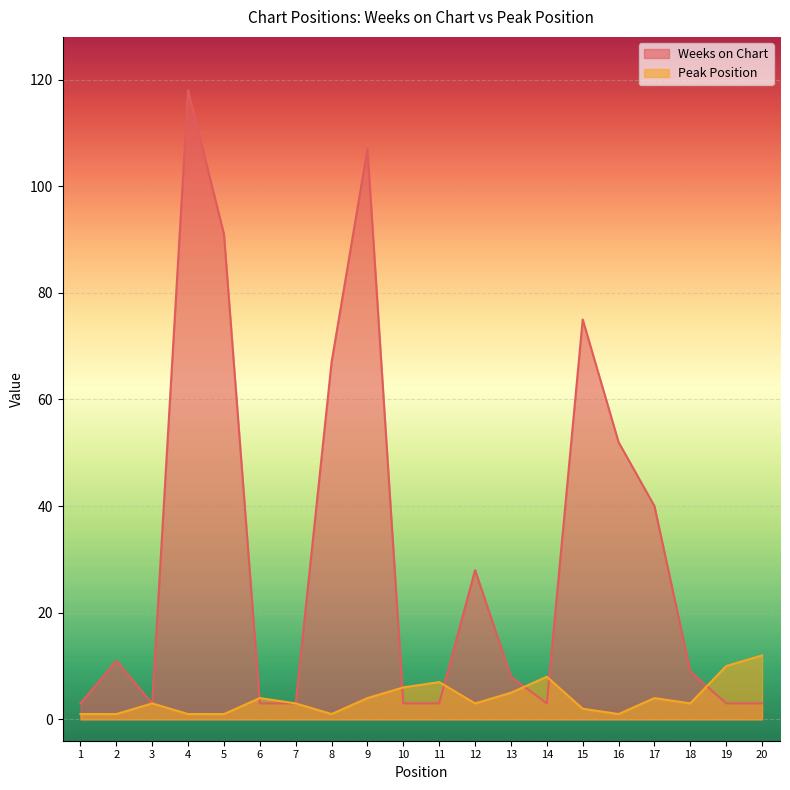

What is the value of the Weeks on Chart point at the 20th from the left?

3